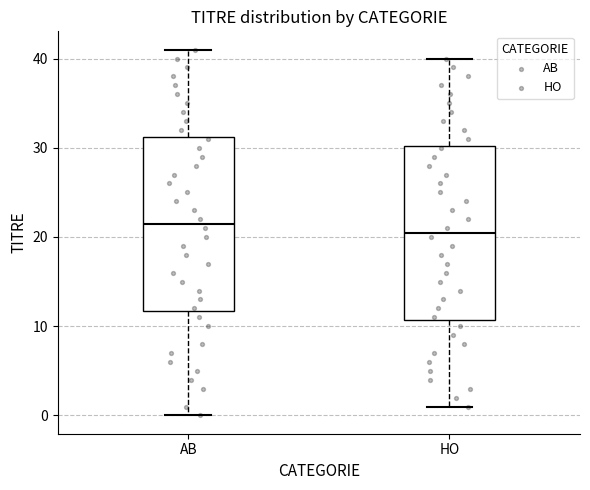

Reading left to right, read every box against the y-axis: the position of its median line, the range the box covers, and the ends of its whiskers. The values are not printed on the chart, so give them approximately, as read against the axis.

AB: median 22, box 12 to 31, whiskers 0 to 41
HO: median 21, box 11 to 30, whiskers 1 to 40